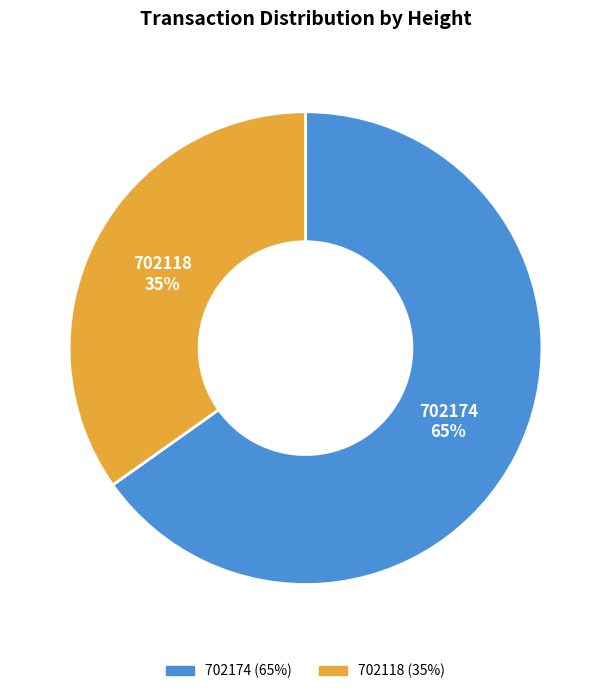

The 702118 slice represents 22% of the pie. True or false?

False